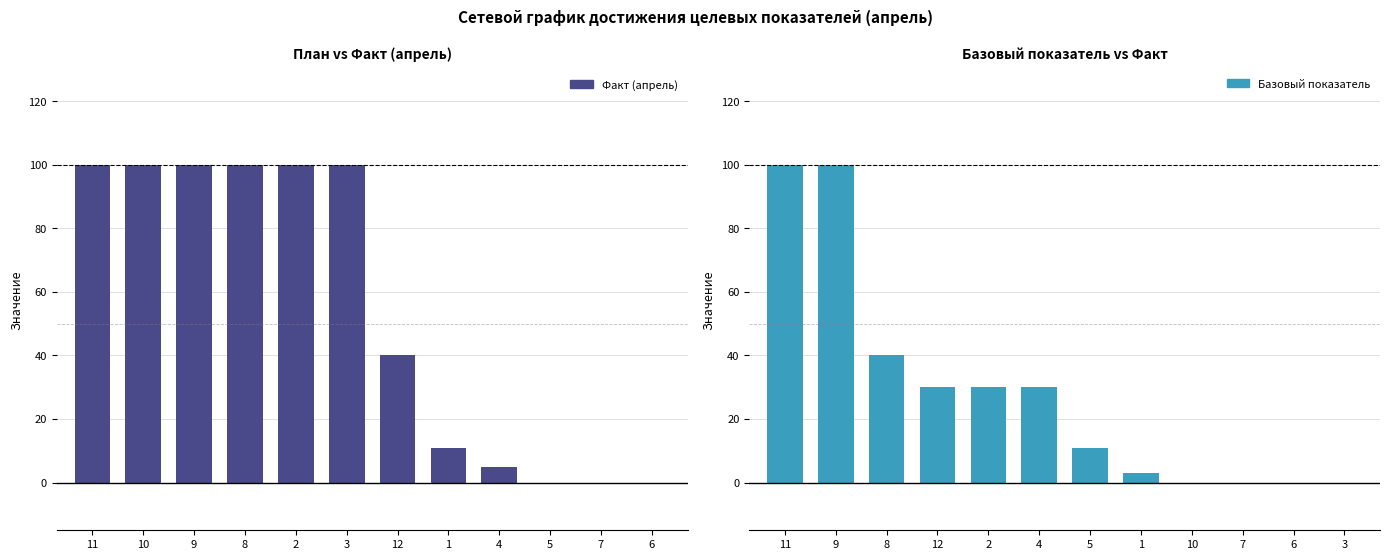

Rank the series by their average value, from highest to lowest.

Факт (апрель), Базовый показатель